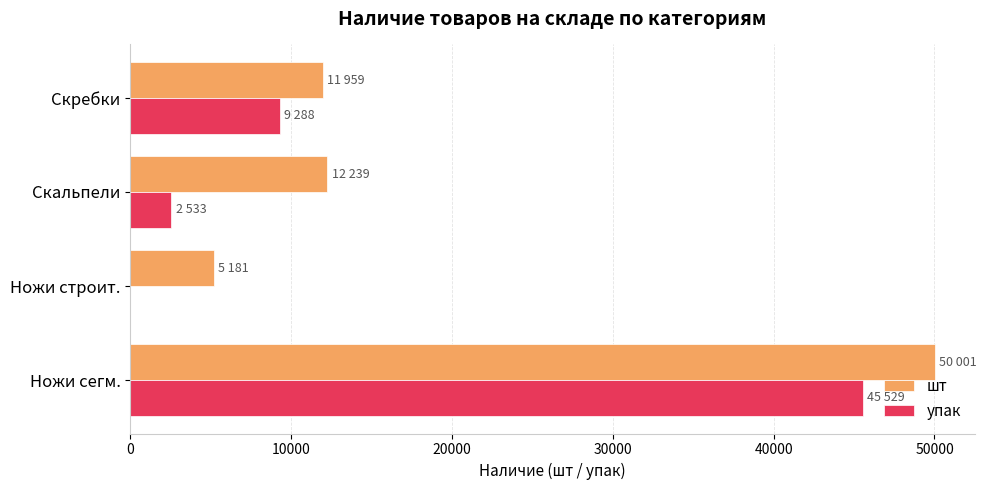

Which series changed the most between Ножи строит. and Скребки?

упак